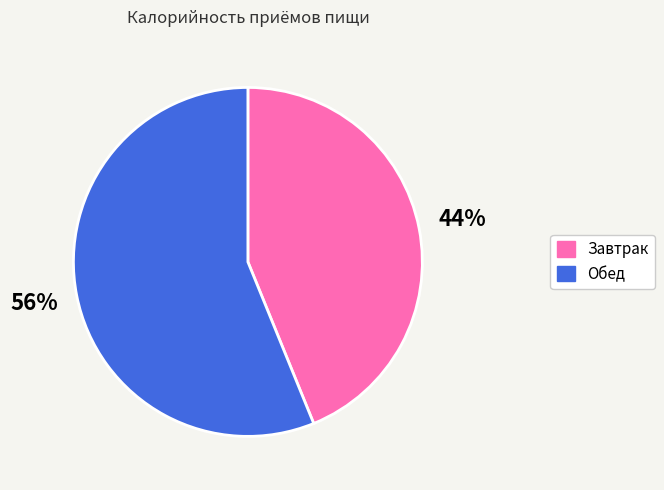

To the nearest percent, what percentage of the pie is Завтрак?

44%